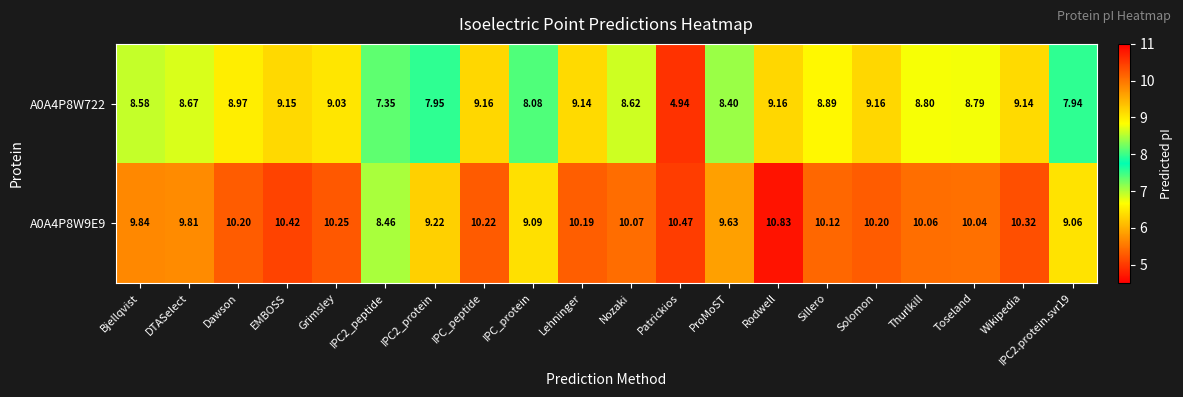

At Rodwell, list the series in order from largest to smallest.

A0A4P8W9E9, A0A4P8W722